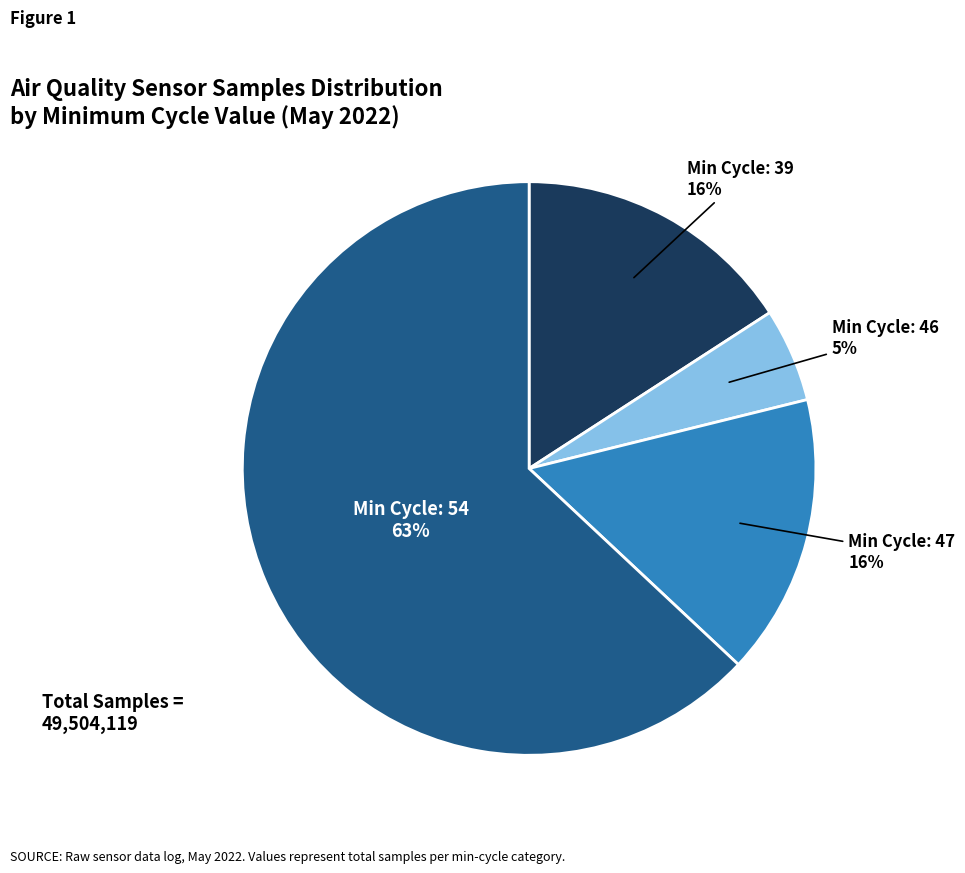

Is there a majority slice in this chart?

Yes